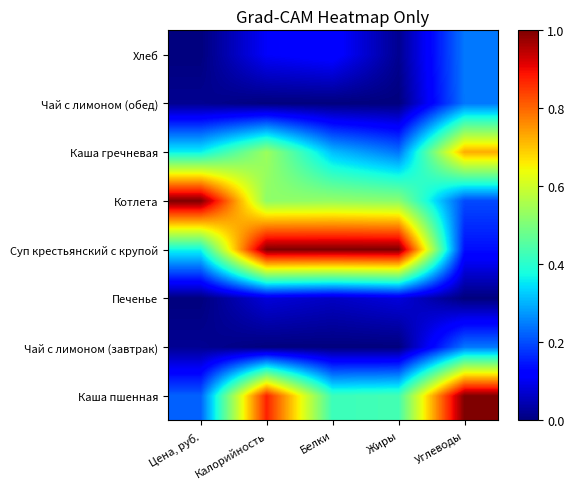

Reading right to left, list all the values displayed in this chart.

Каша пшенная: Углеводы=1.0	Жиры=0.4	Белки=0.4	Калорийность=0.9	Цена, руб.=0.2
Чай с лимоном (завтрак): Углеводы=0.2	Жиры=0.0	Белки=0.0	Калорийность=0.0	Цена, руб.=0.0
Печенье: Углеводы=0.0	Жиры=0.1	Белки=0.1	Калорийность=0.1	Цена, руб.=0.0
Суп крестьянский с крупой: Углеводы=0.1	Жиры=1.0	Белки=1.0	Калорийность=1.0	Цена, руб.=0.4
Котлета: Углеводы=0.2	Жиры=0.5	Белки=0.5	Калорийность=0.5	Цена, руб.=1.0
Каша гречневая: Углеводы=0.7	Жиры=0.2	Белки=0.3	Калорийность=0.5	Цена, руб.=0.4
Чай с лимоном (обед): Углеводы=0.2	Жиры=0.0	Белки=0.0	Калорийность=0.0	Цена, руб.=0.0
Хлеб: Углеводы=0.2	Жиры=0.0	Белки=0.1	Калорийность=0.1	Цена, руб.=0.0